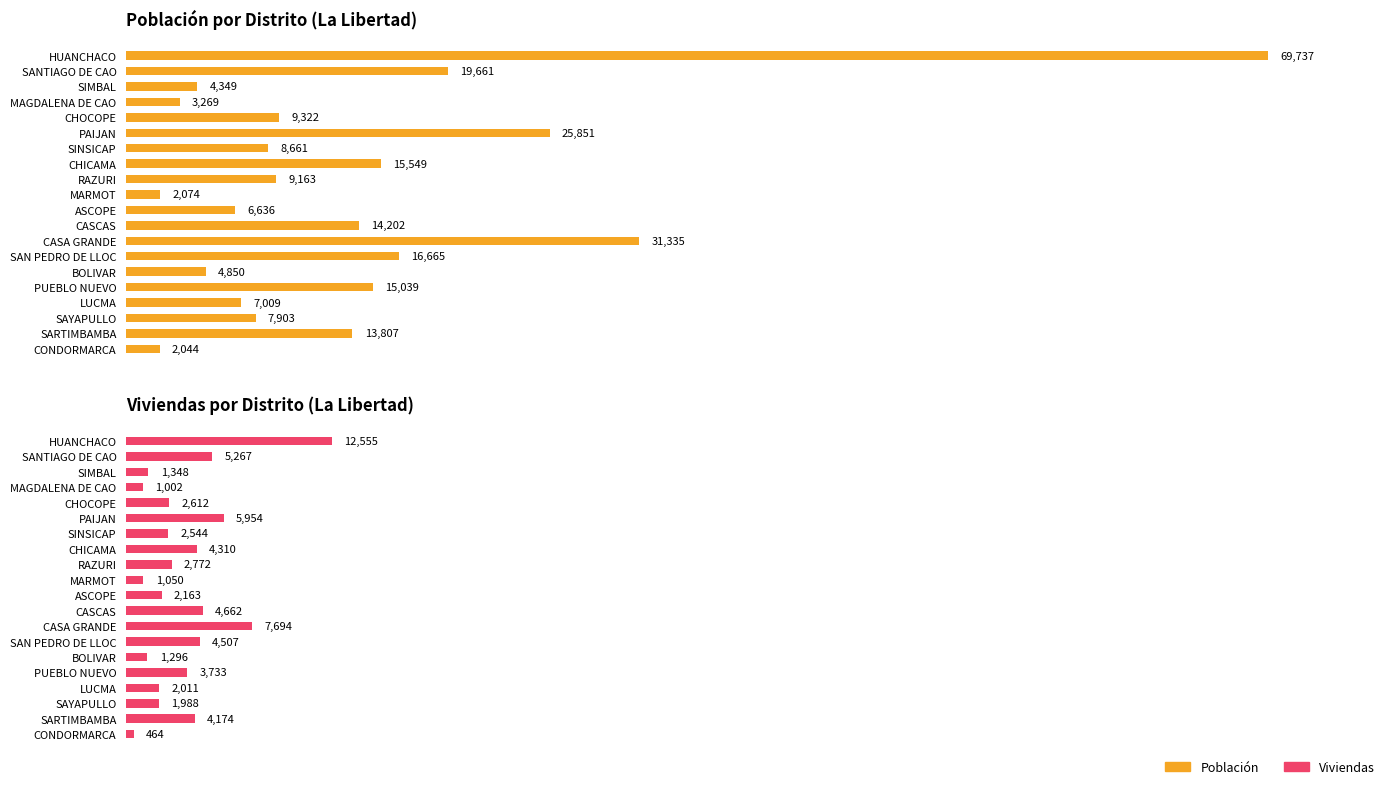

What is the minimum value shown in the chart?

464